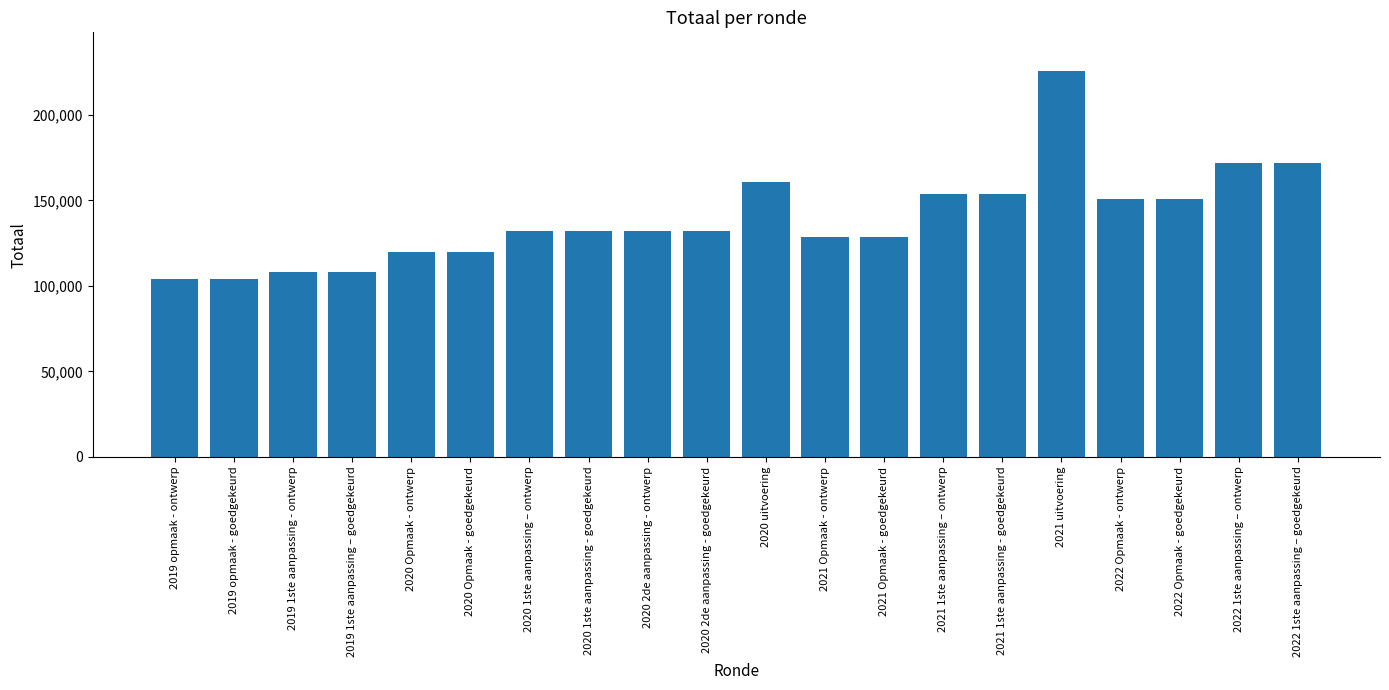

Are the bars grouped side by side (vs. stacked)?

No